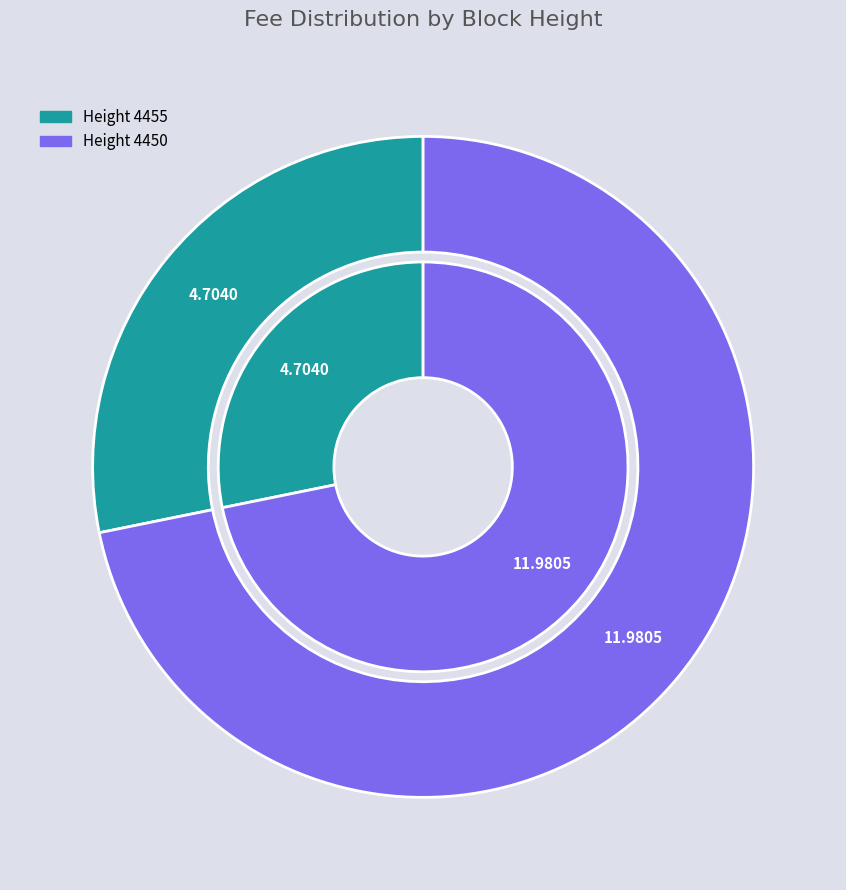

What percentage is the 4455 slice, to the nearest percent?

28%